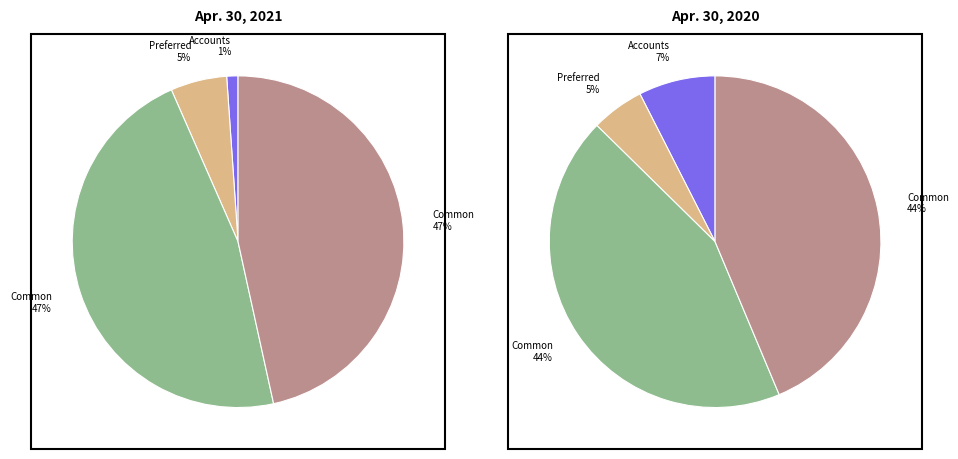

What is the largest slice in the pie chart?

Common stock shares issued